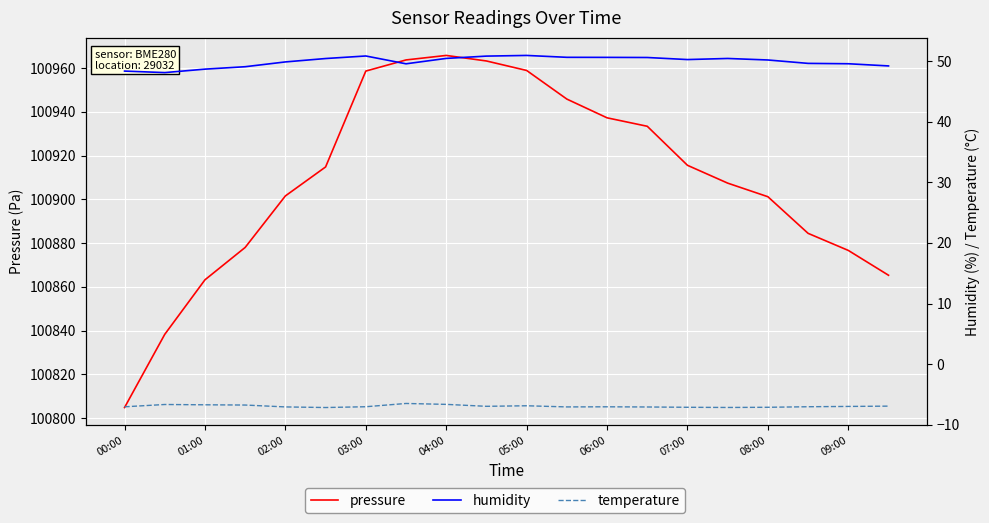

Rank the series at 15 from highest to lowest value.

pressure, humidity, temperature